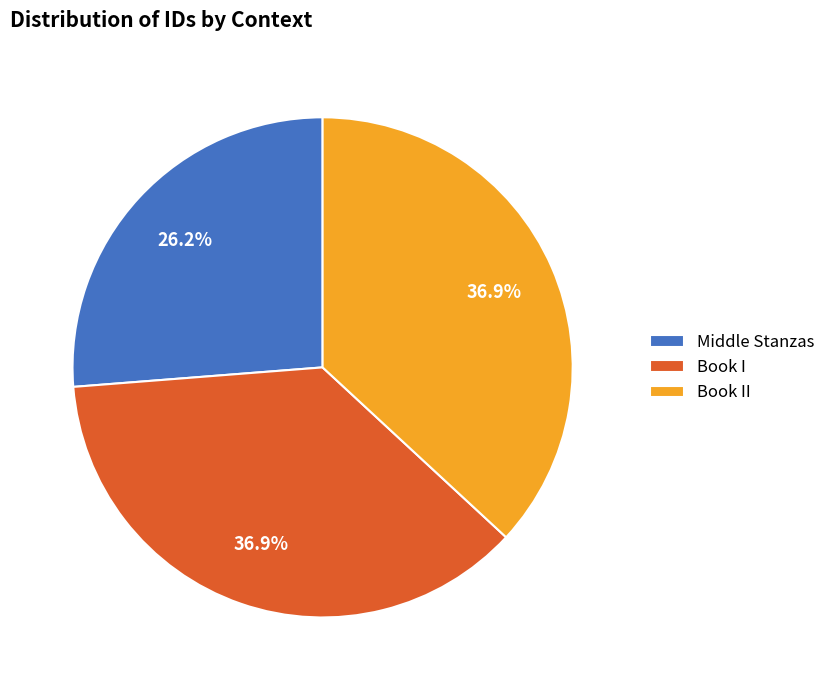

What is the ratio of the value at Book II to the value at Book I?

1.0